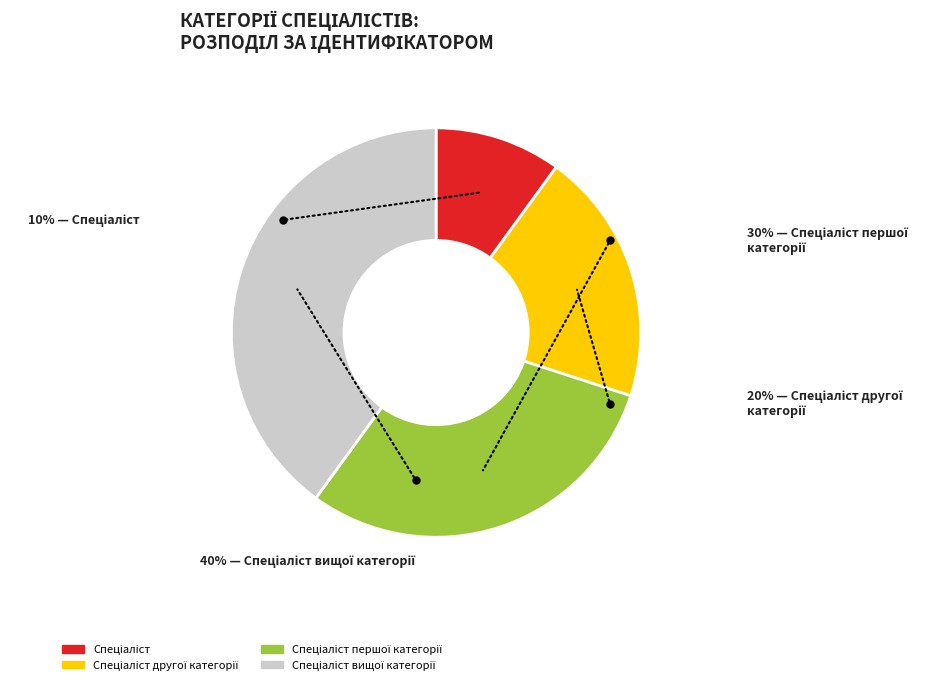

What percentage is the Спеціаліст slice, to the nearest percent?

10%